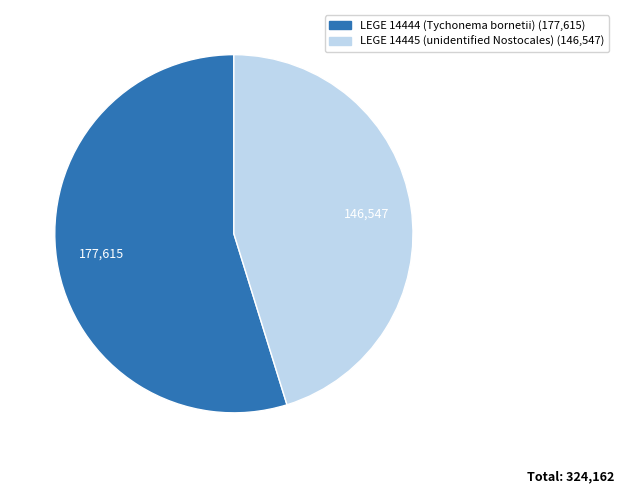

Does any single category account for the majority?

Yes